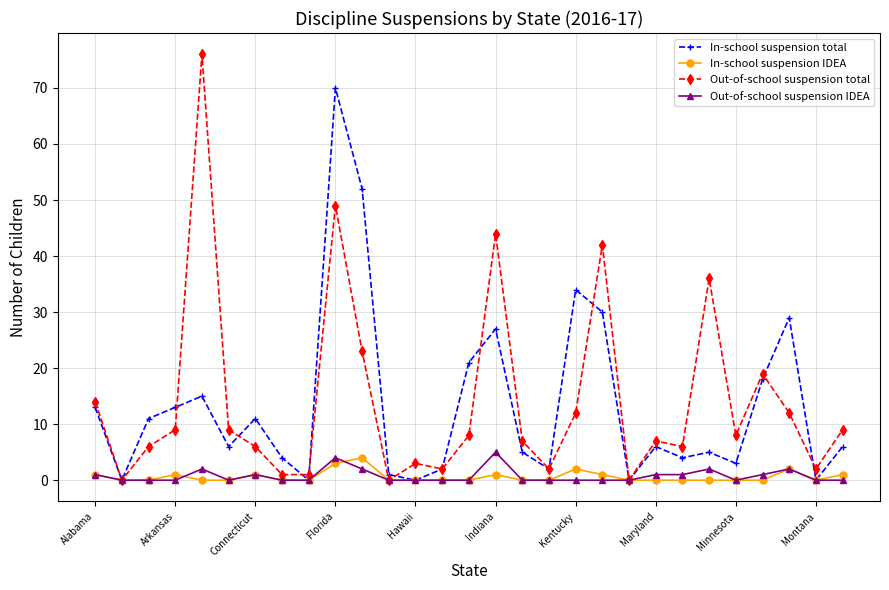

What is the greatest value displayed?

76